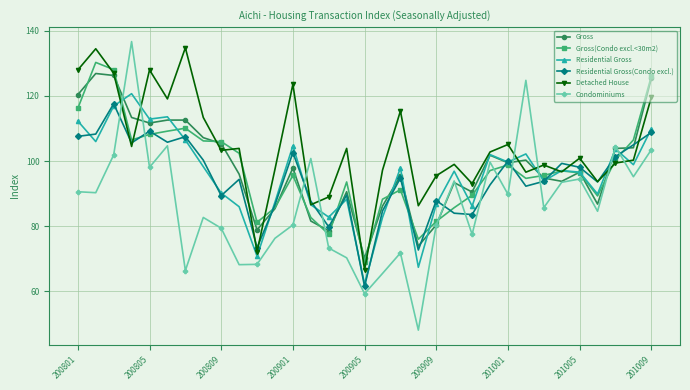

What is the value of the Gross point at the 10th from the left?

96.0